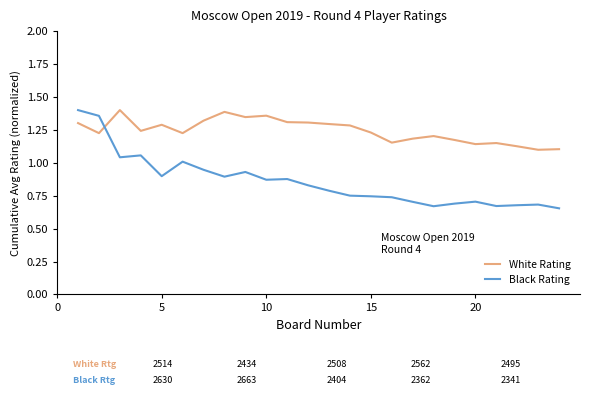

How many White Rating values are between 1 and 2?

24